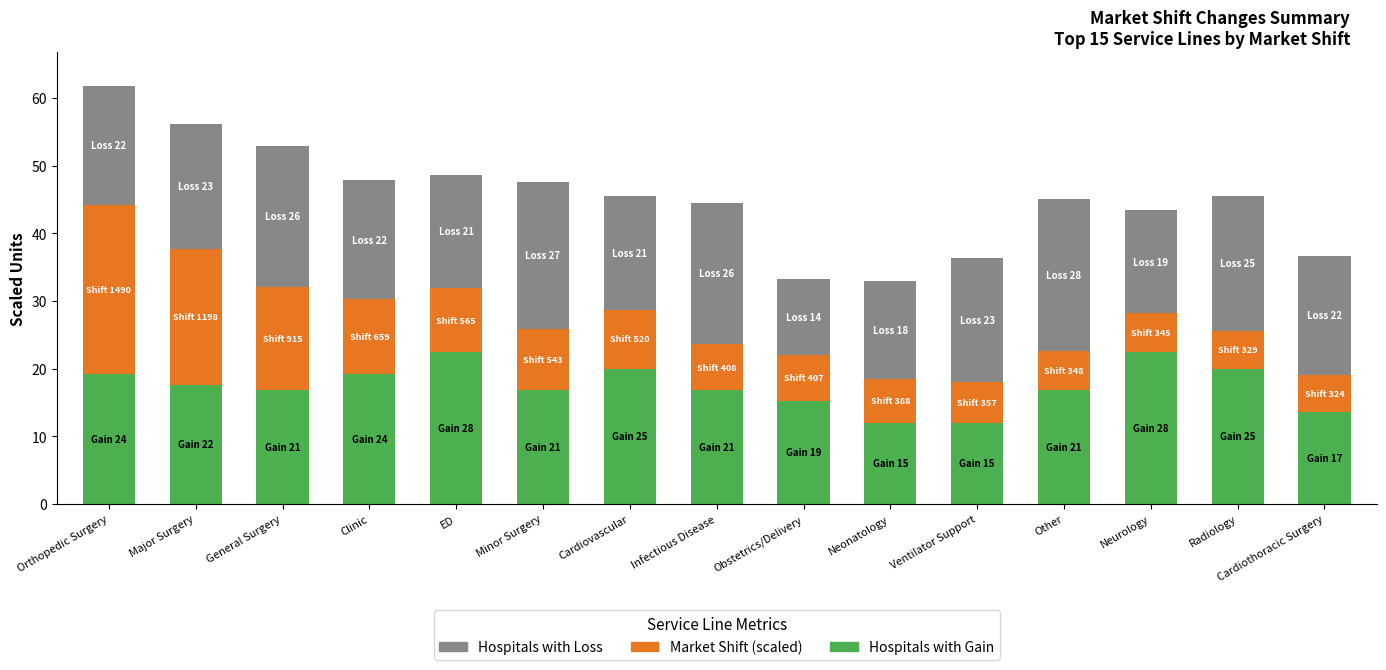

What is the total value across all series at Radiology?

45.5